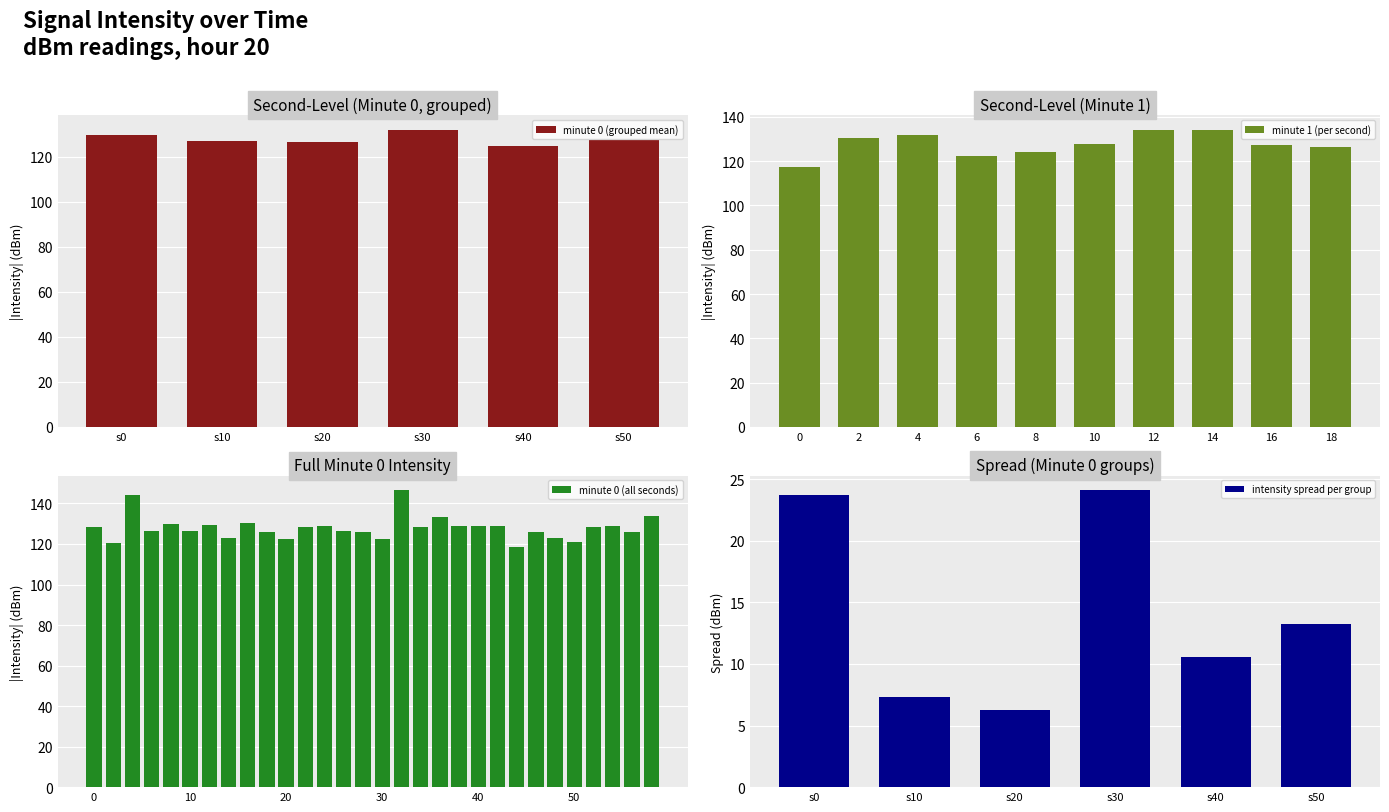

What is the average value of the minute 0 (all seconds) series?

128.0